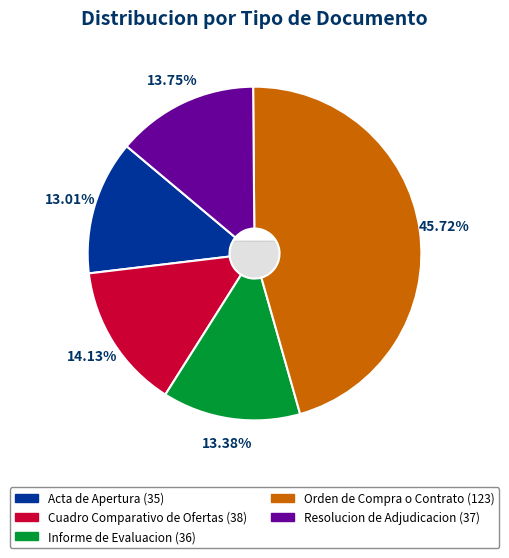

What portion of the pie excludes Orden de Compra o Contrato?

54.3%